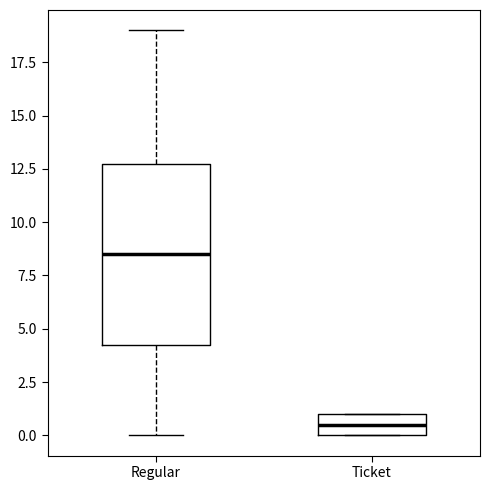

Reading left to right, read every box against the y-axis: the position of its median line, the range the box covers, and the ends of its whiskers. The values are not printed on the chart, so give them approximately, as read against the axis.

Regular: median 8.5, box 4.5 to 13.0, whiskers 0.0 to 19.0
Ticket: median 0.5, box 0.0 to 1.0, whiskers 0.0 to 1.0